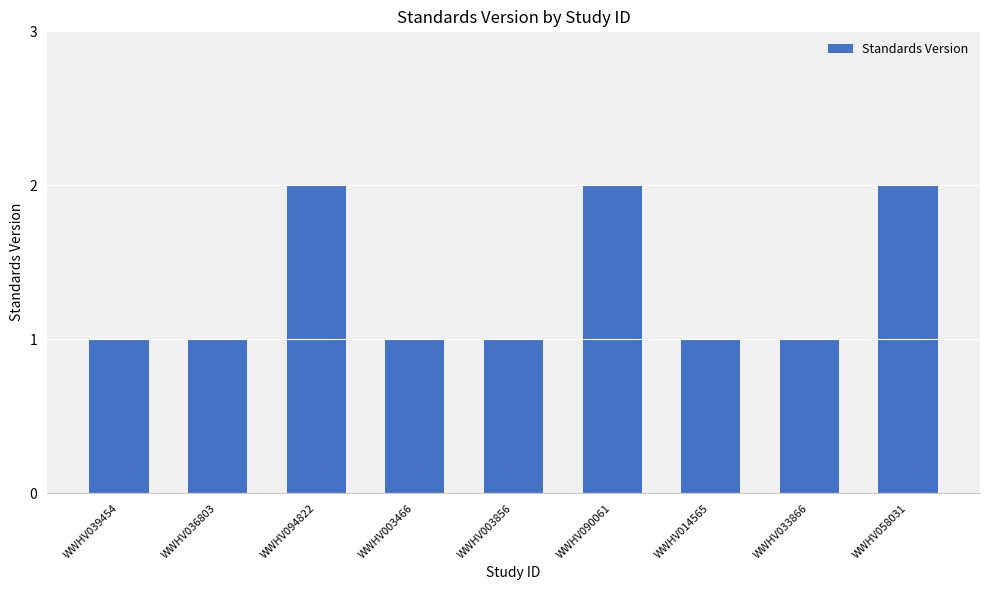

Count the number of data series in this chart.

1